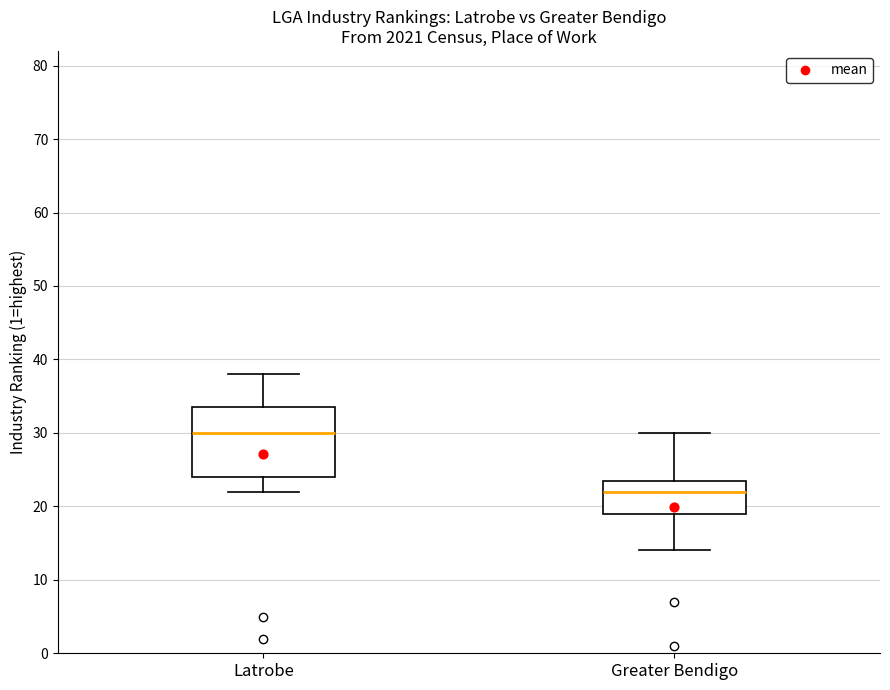

Reading left to right, transcribe this box plot: for each box, give where its median line is, the range the box spans, and where its two whiskers end, as read against the y-axis. The values are not printed on the chart, so give them approximately, as read against the axis.

Latrobe: median 30, box 24 to 34, whiskers 22 to 38
Greater Bendigo: median 22, box 19 to 24, whiskers 14 to 30